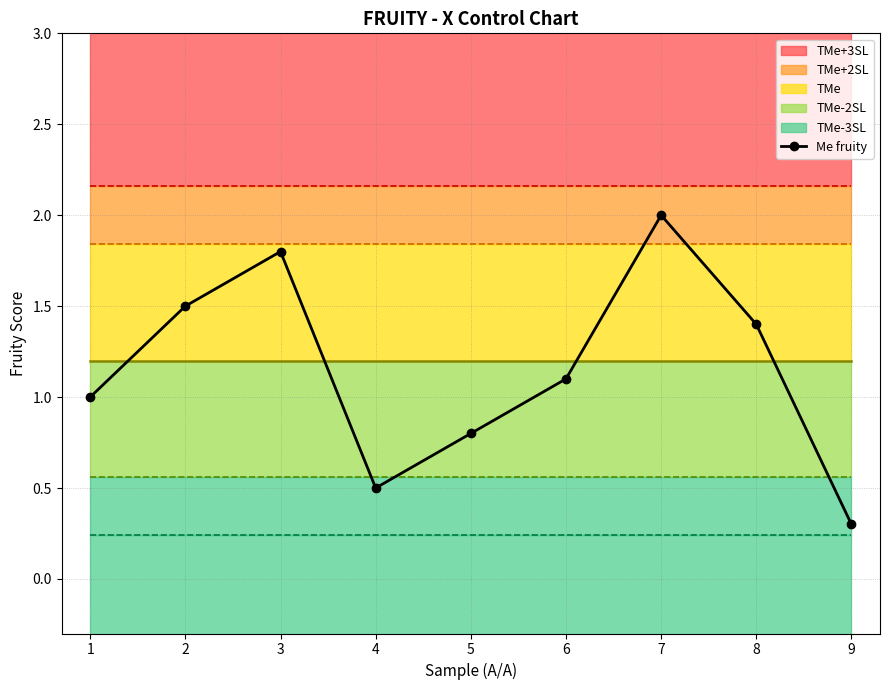

At which label is the value closest to 1?

1